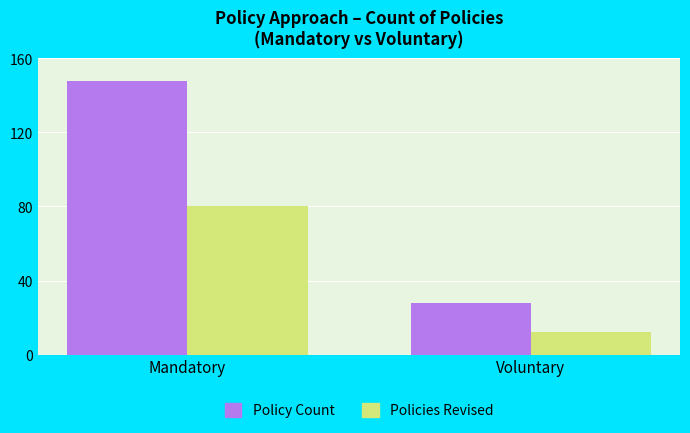

At how many categories does at least one series exceed 44?

1